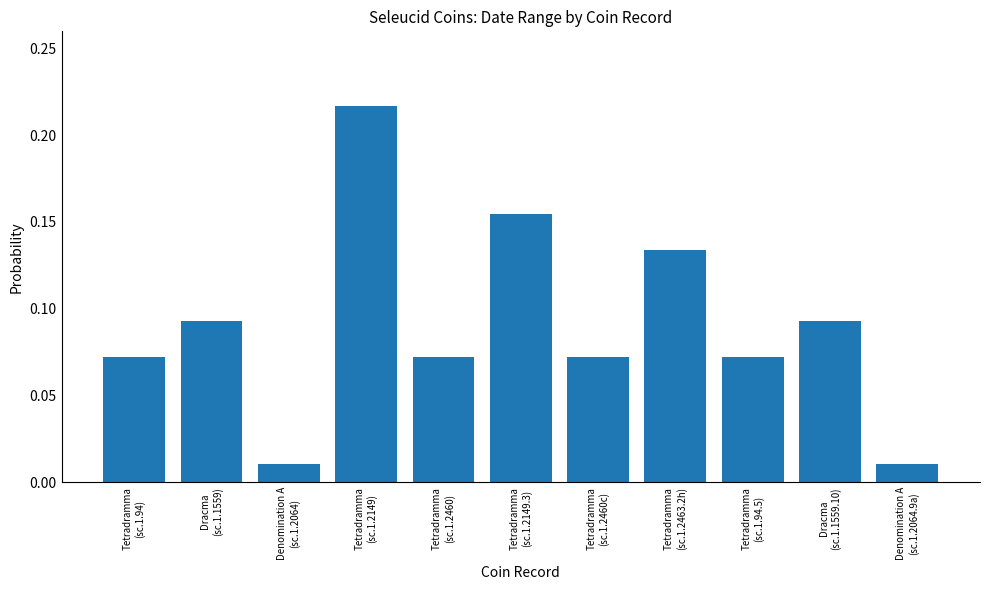

What is the sum of all values?

1.0